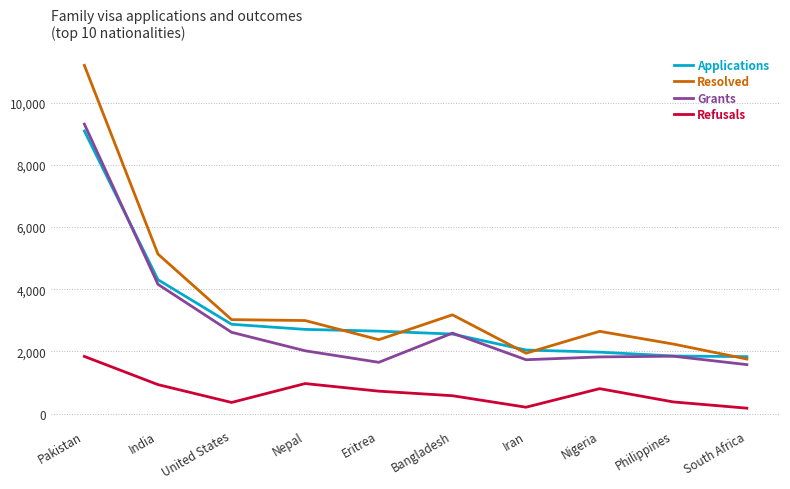

Which series has the largest range (max minus min)?

Resolved